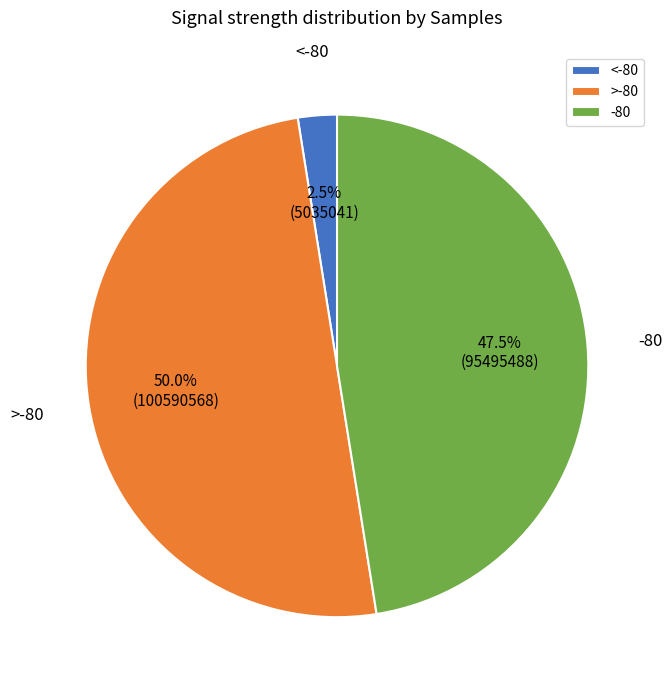

What is the ratio of the value at >-80 to the value at <-80?

20.0